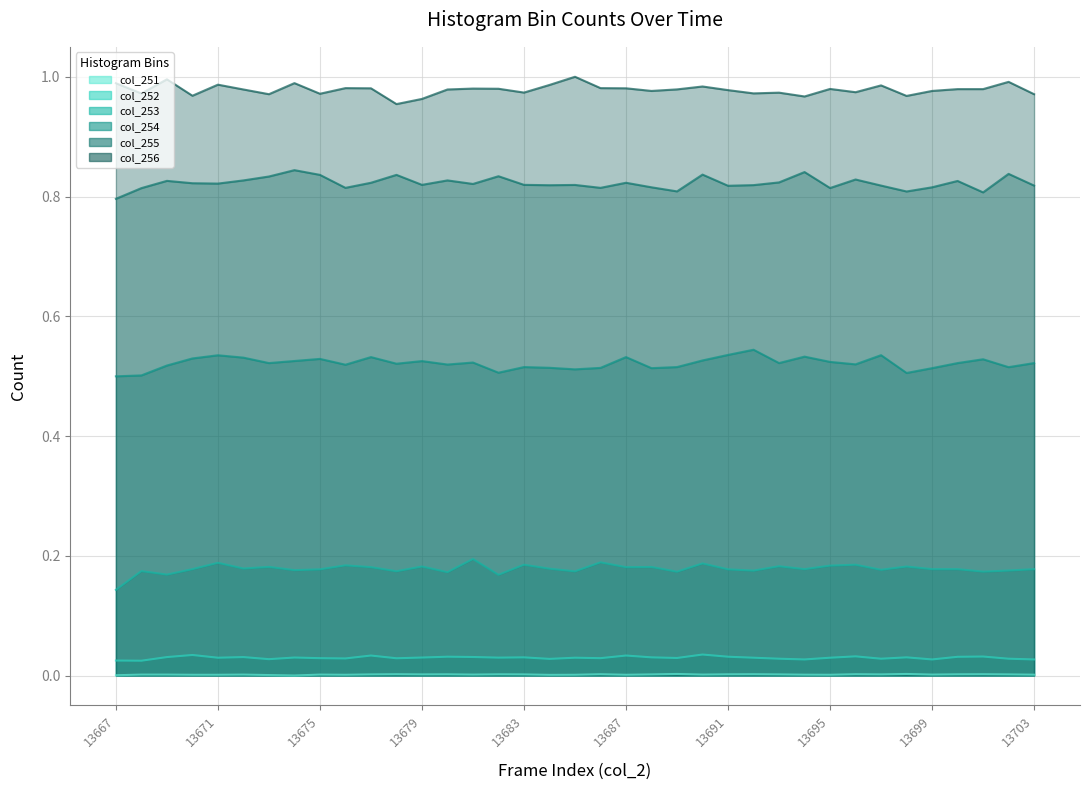

Where is col_252 nearest to the value 0?

13668